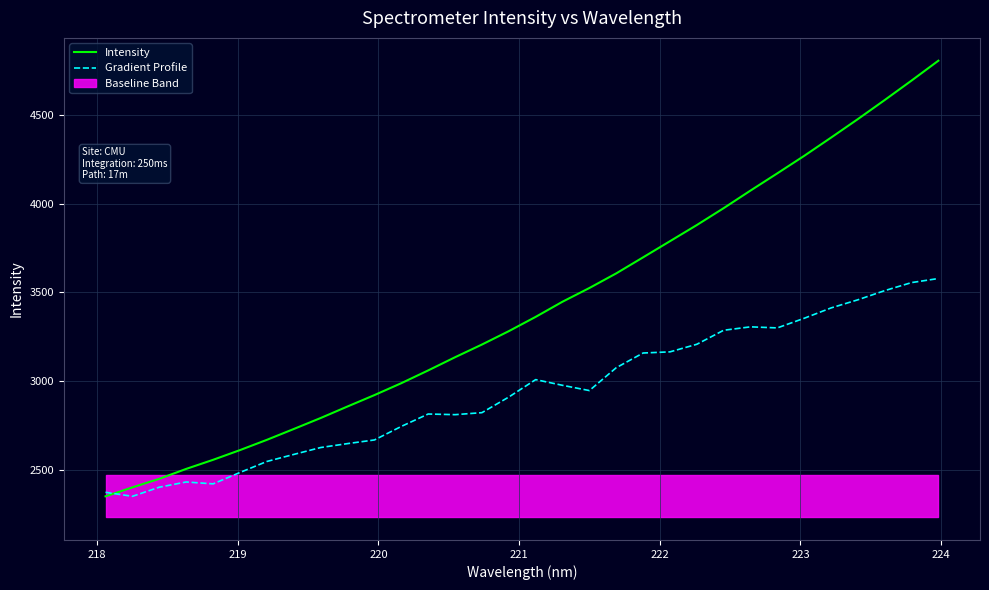

What is the lowest value of the Intensity series?

2349.0